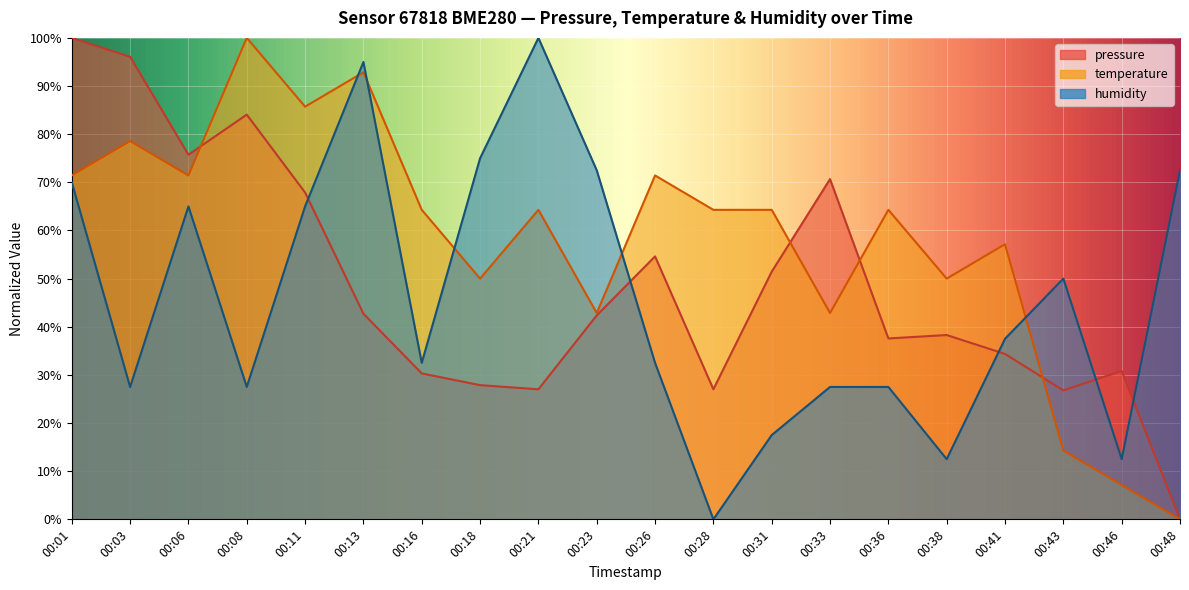

What is the difference between the temperature values at 00:08 and 00:11?

14.3